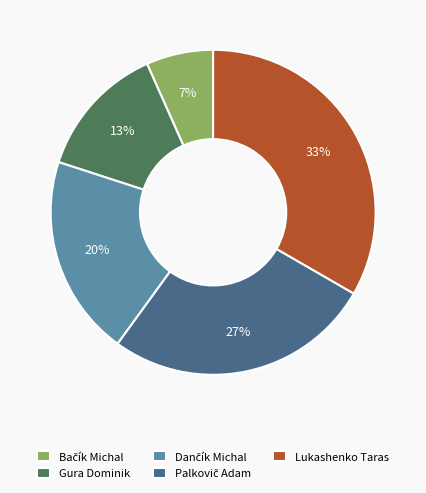

Approximately how many times larger is the value at Gura Dominik compared to Lukashenko Taras?

0.4